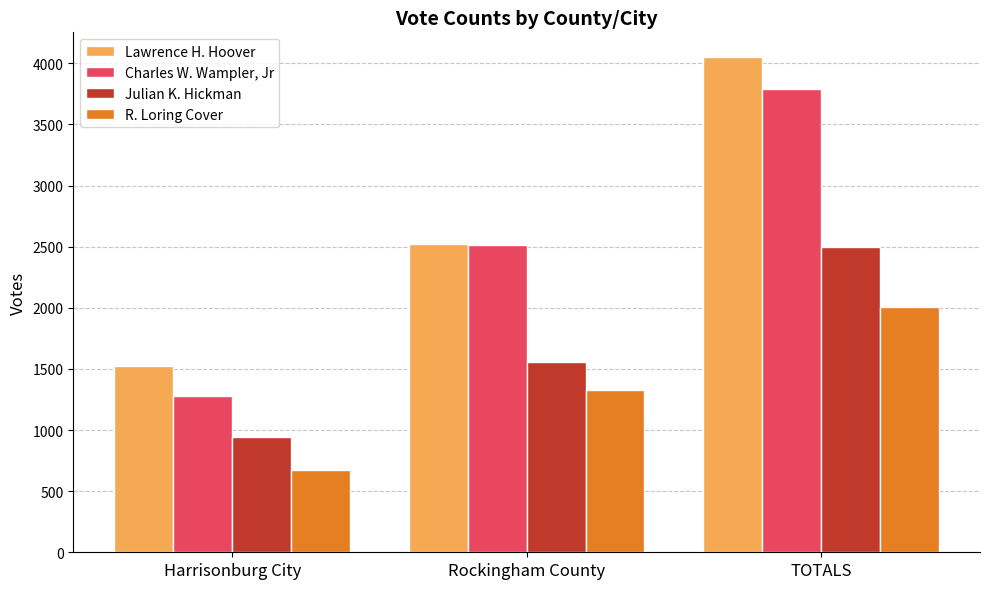

Reading left to right, extract all data points from this chart.

Lawrence H. Hoover: 1525	2526	4051
Charles W. Wampler, Jr: 1276	2513	3789
Julian K. Hickman: 940	1555	2495
R. Loring Cover: 674	1329	2003